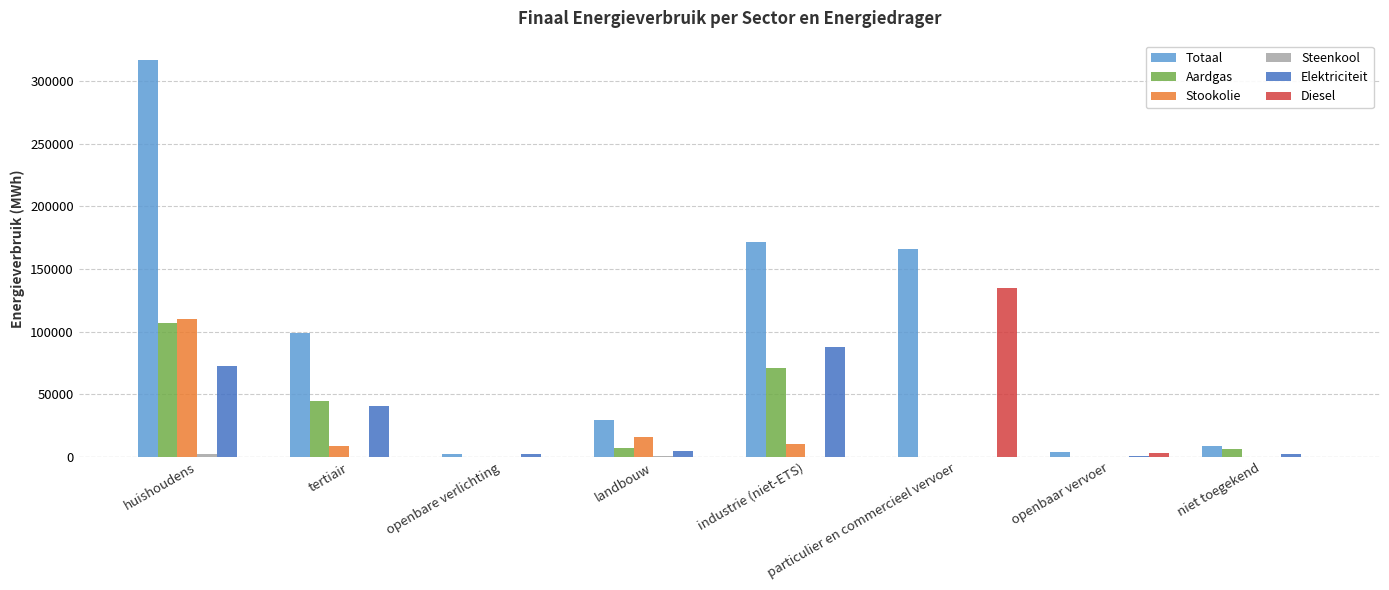

Is it true that Aardgas equals 9.6 at particulier en commercieel vervoer?

True